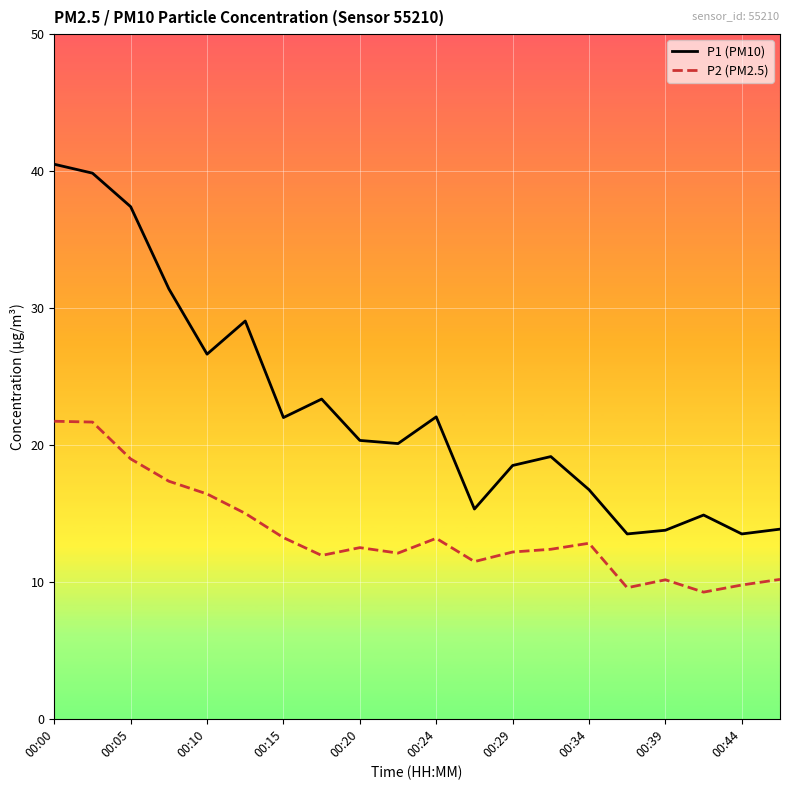

Rank the series by their average value, from highest to lowest.

P1 (PM10), P2 (PM2.5)